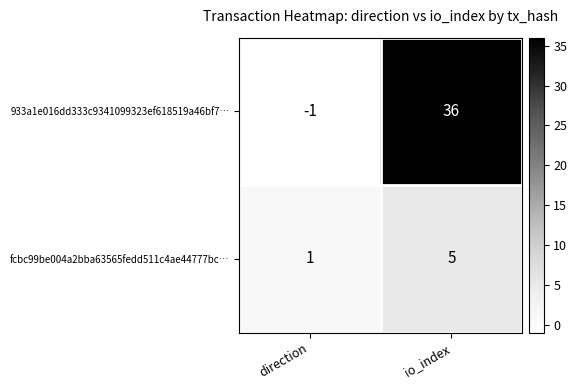

What is the smallest value displayed?

-1